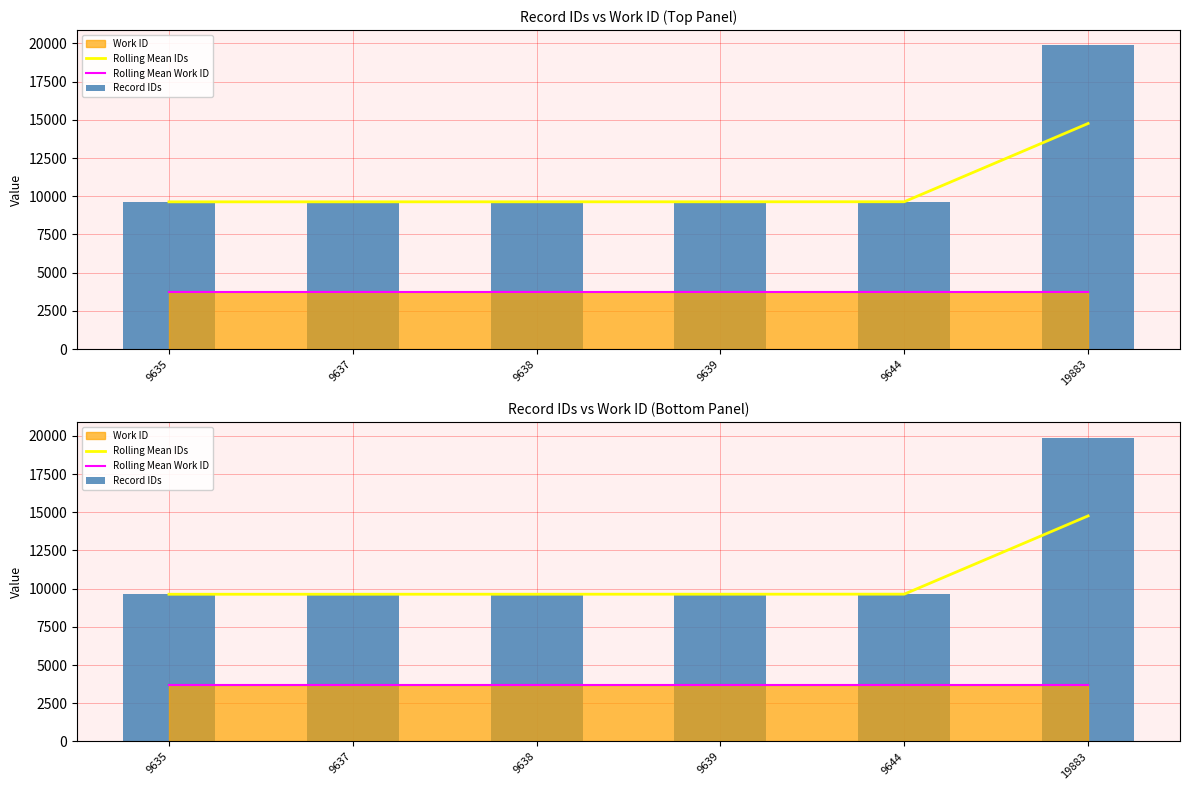

Does the chart contain any negative values?

No